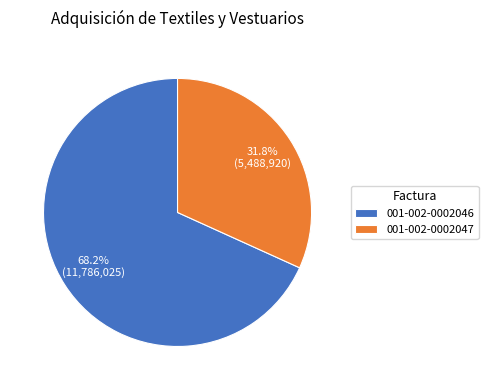

Is it true that 001-002-0002046 is 74% of the pie?

False